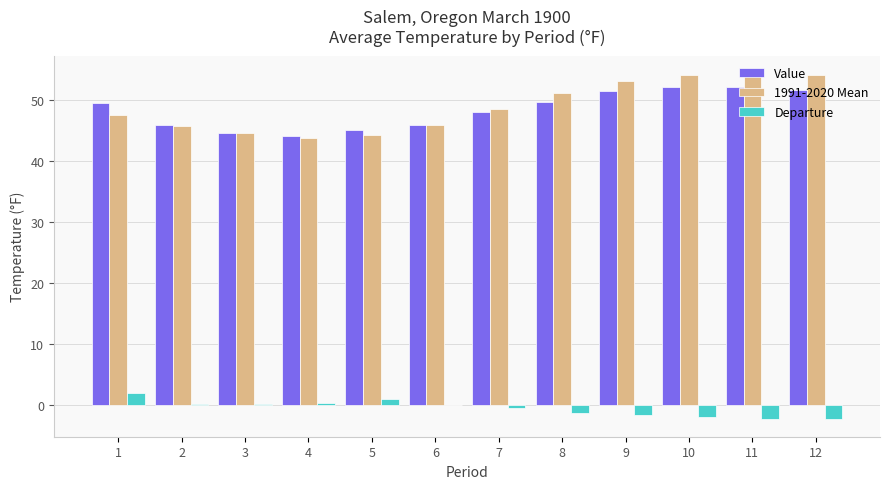

Is it true that 1991-2020 Mean equals 66.6 at 2?

False